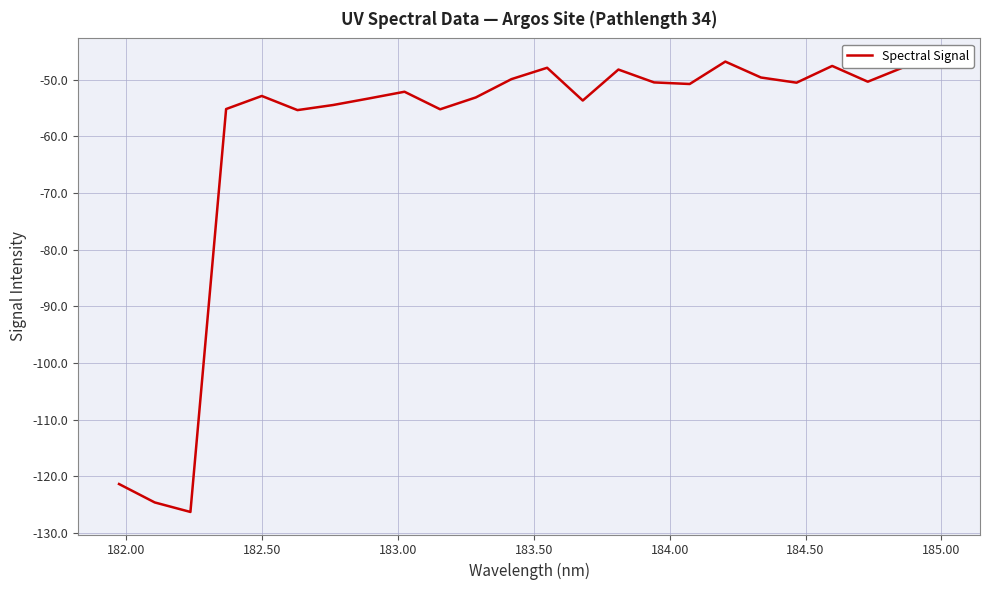

How many interior local peaks (higher than both neighbors) does the data have?

6